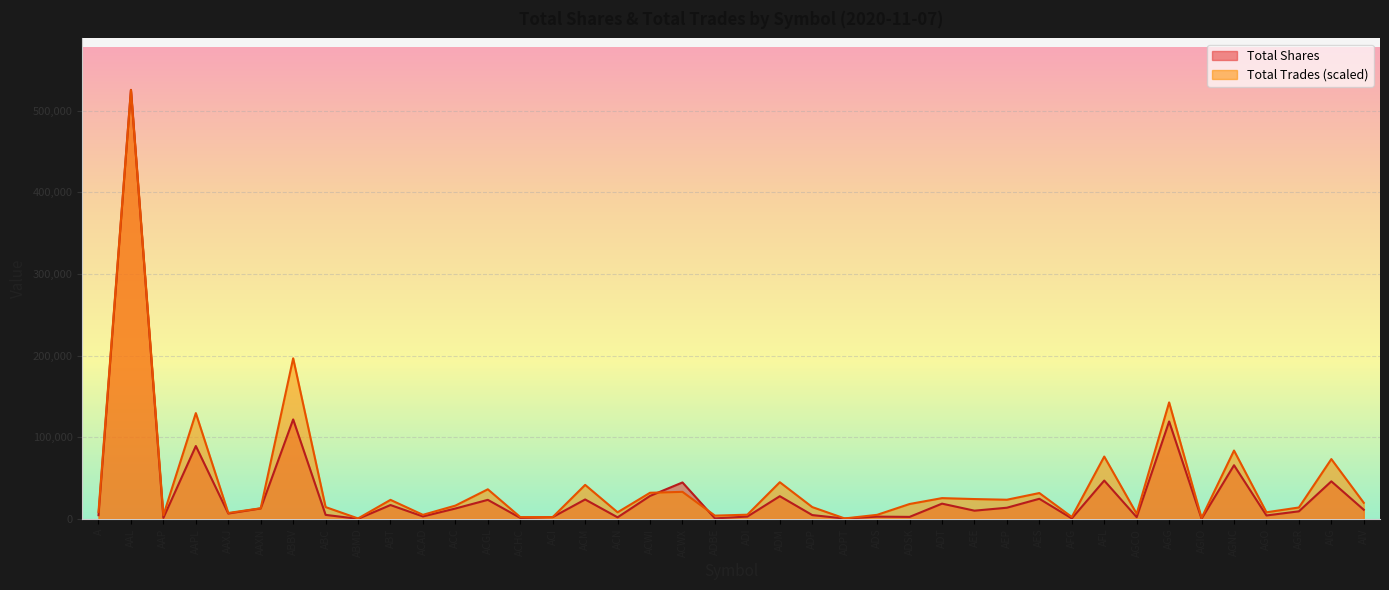

Which has a higher value, ACGL or AIG?

AIG